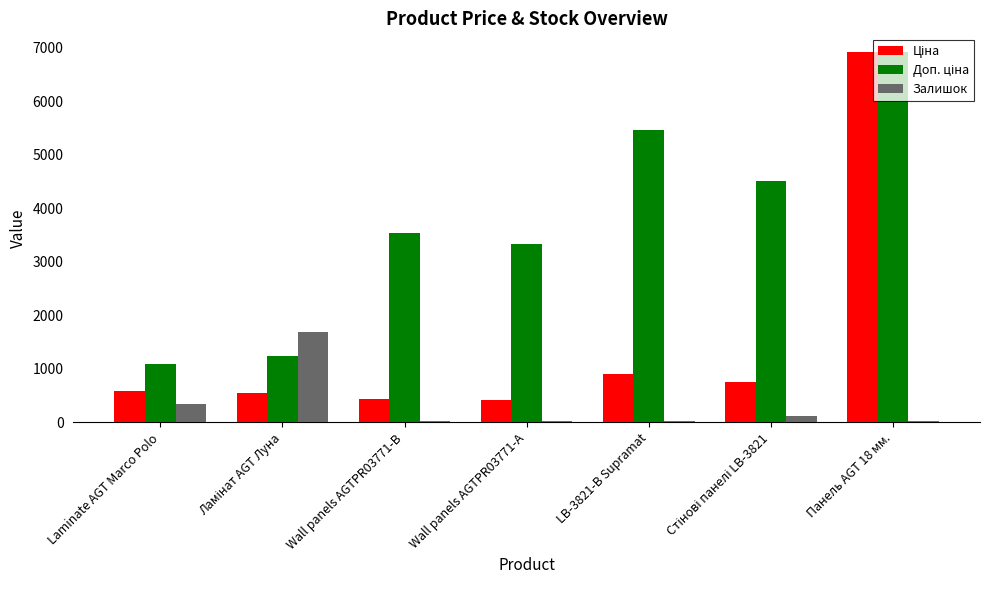

What is the maximum value shown in the chart?

6925.7